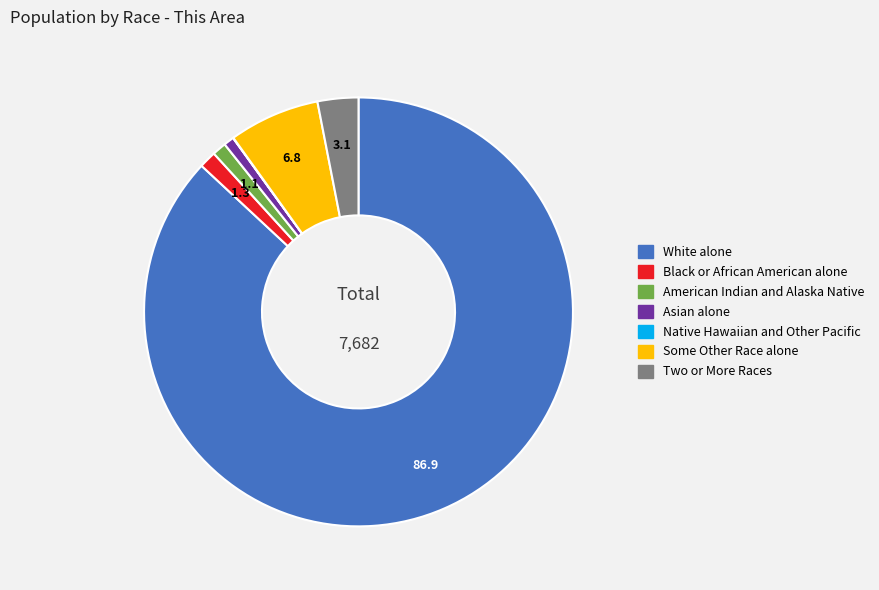

What is the ratio of the value at Some Other Race alone to the value at Black or African American alone?

5.3